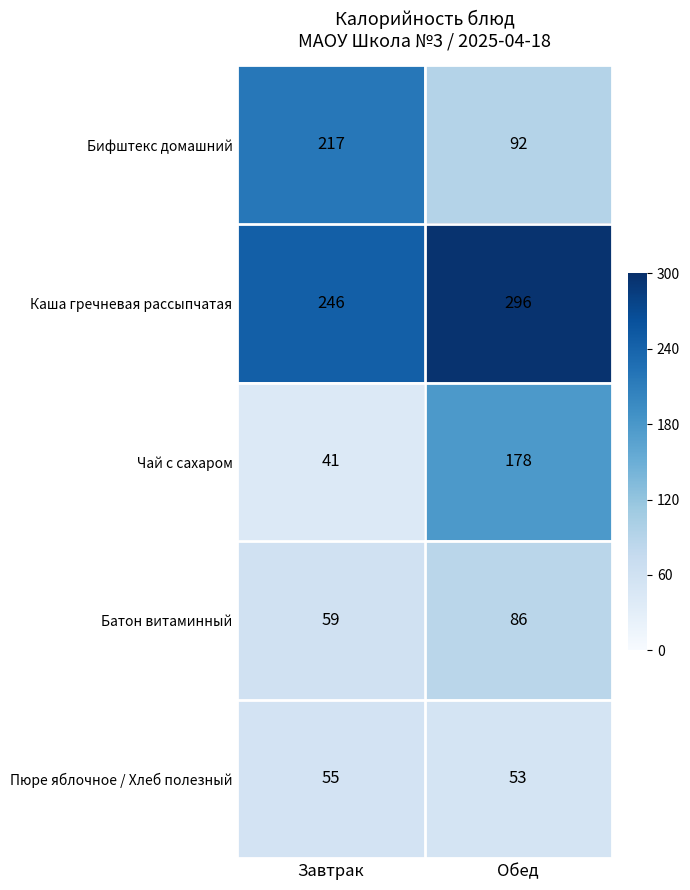

Which series has the widest spread of values?

Чай с сахаром